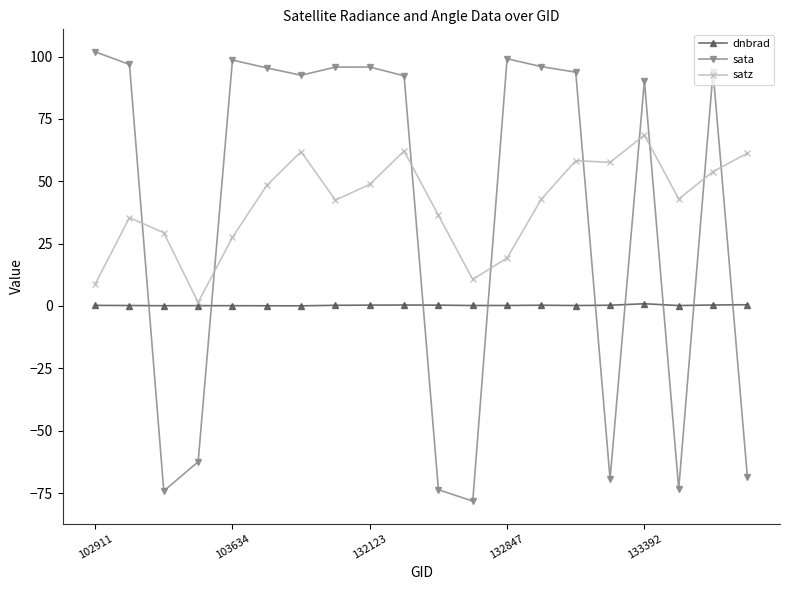

What is the value of the sata point at the 10th from the left?

92.3